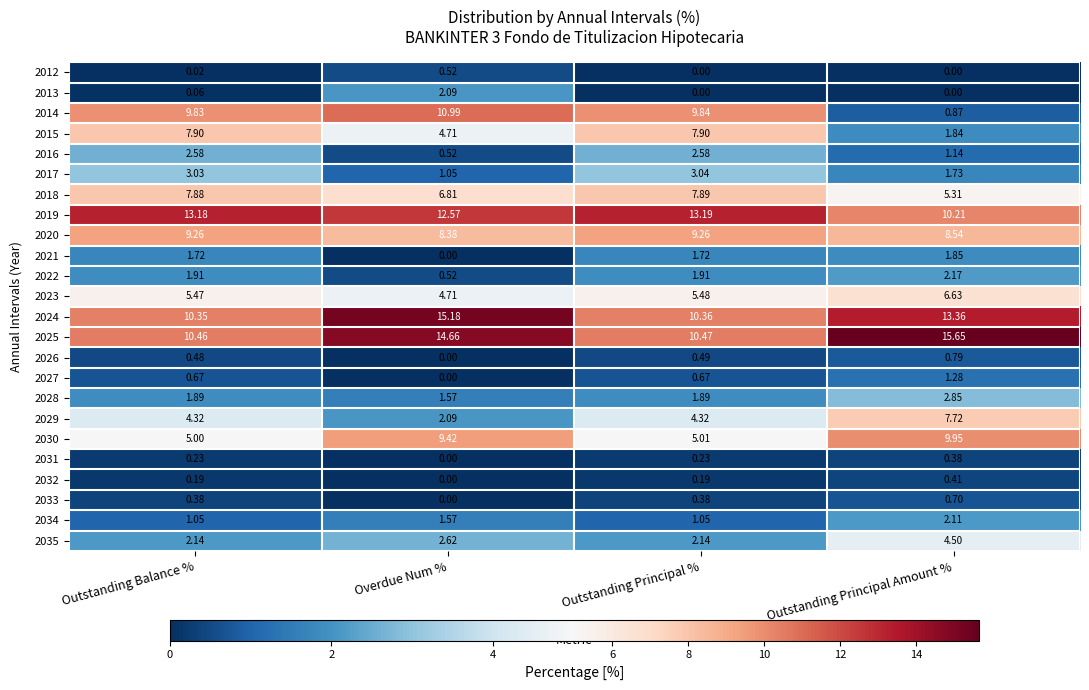

At which category is the sum across all series the highest?

Outstanding Principal %